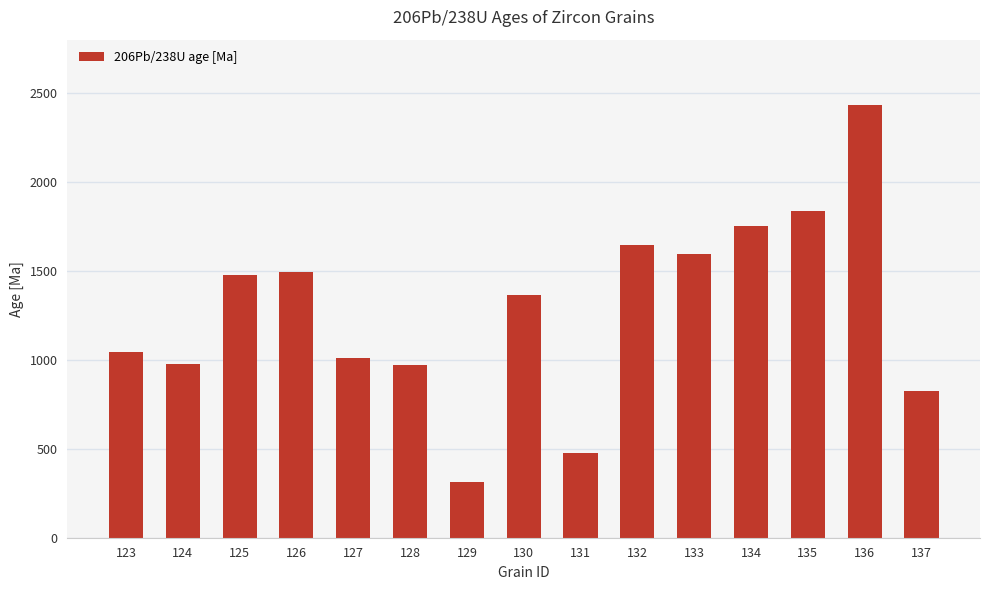

The chart shows a value of 1834.5 at 135. True or false?

True